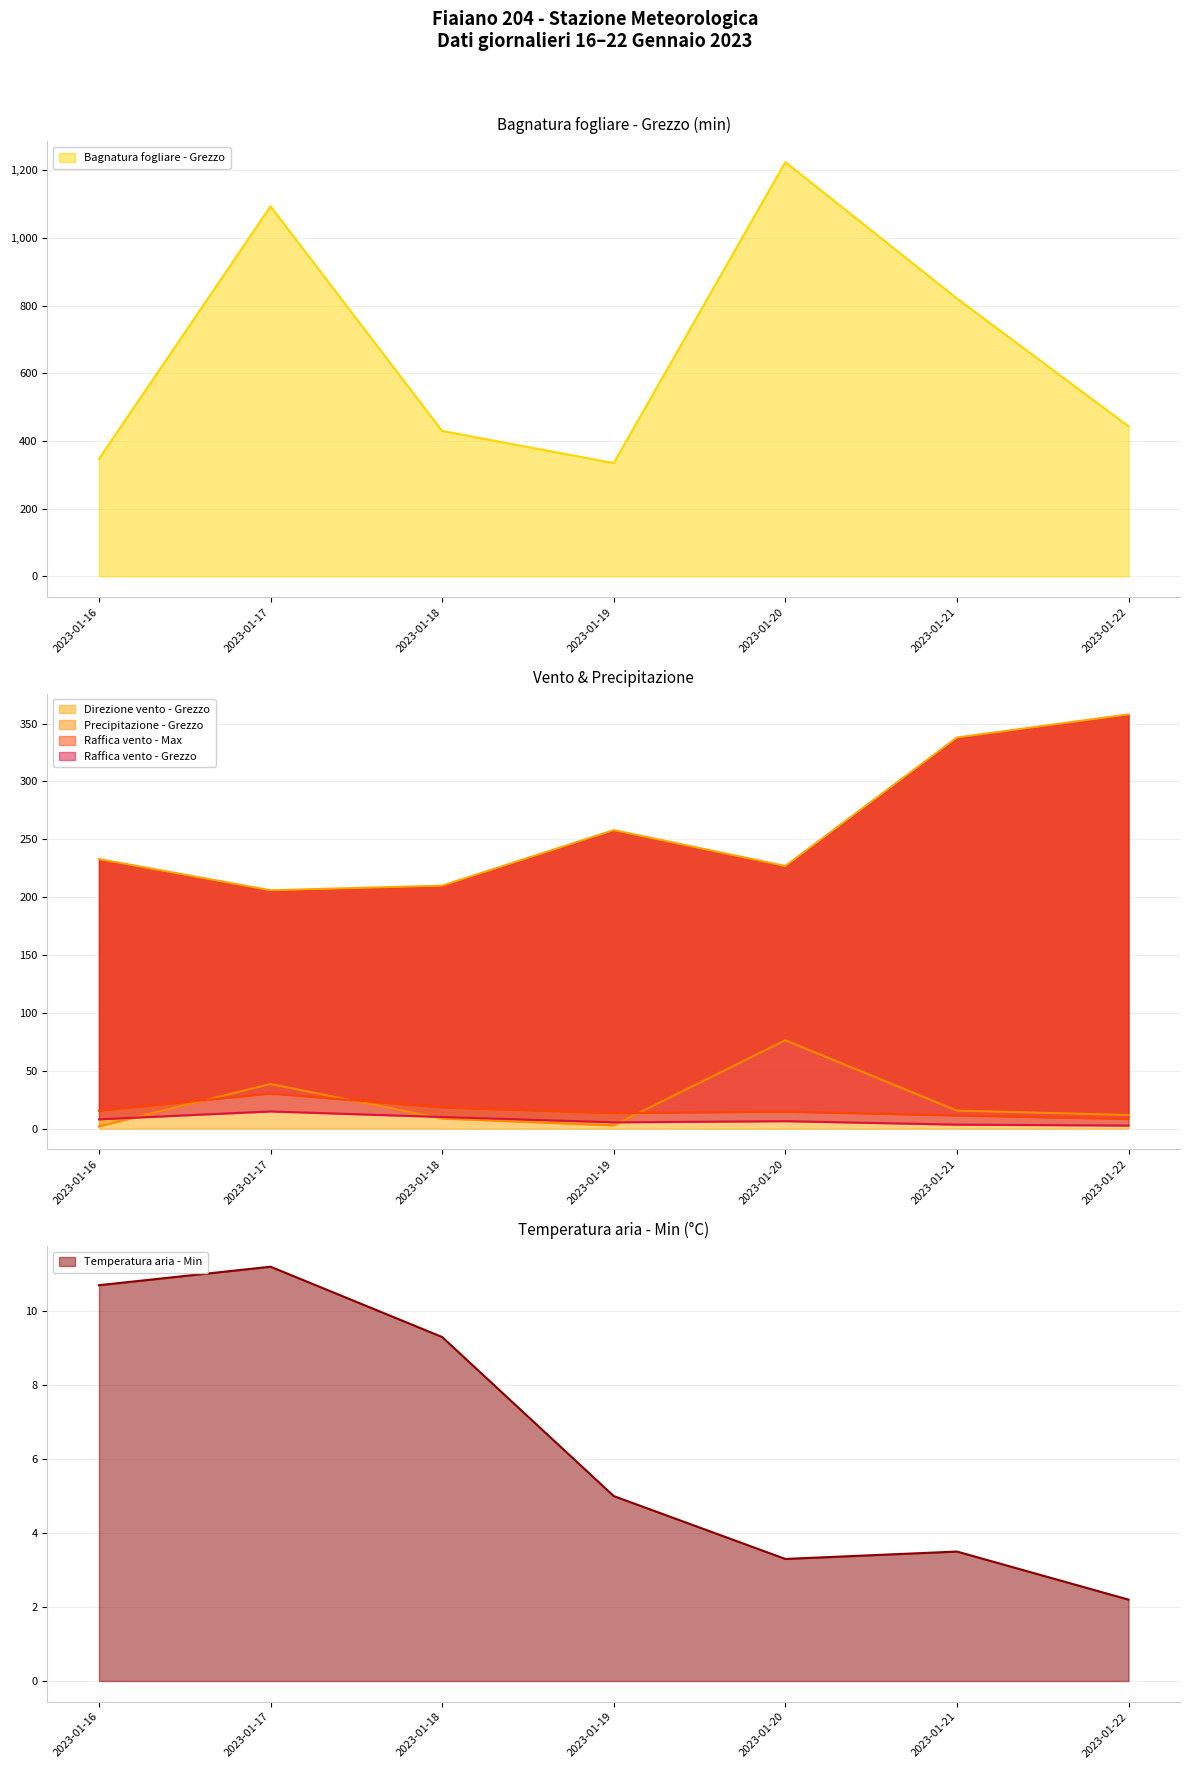

Rank the categories by Raffica vento - Max value from lowest to highest.

2023-01-22, 2023-01-21, 2023-01-19, 2023-01-20, 2023-01-16, 2023-01-18, 2023-01-17